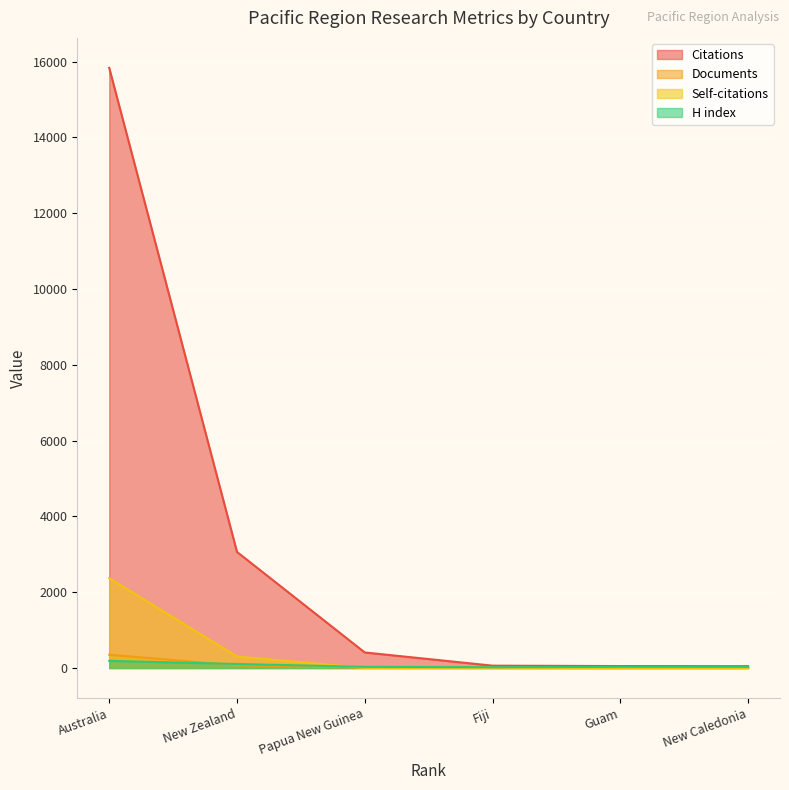

True or false: Documents and Self-citations intersect in this chart.

True